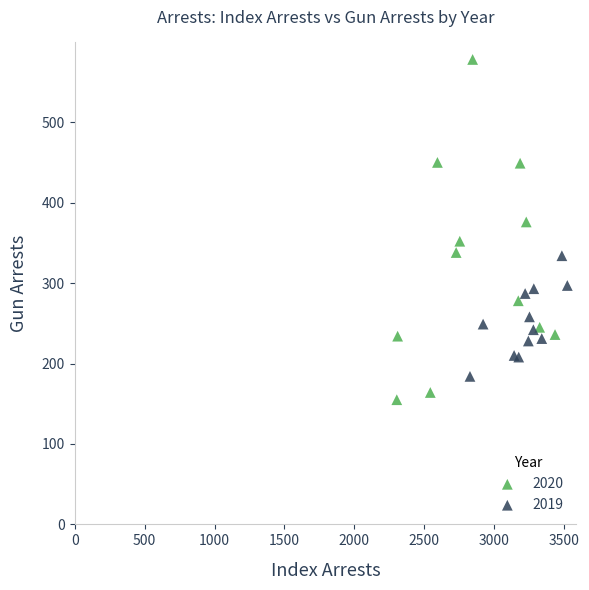

Which series reaches the maximum Y coordinate?

2020